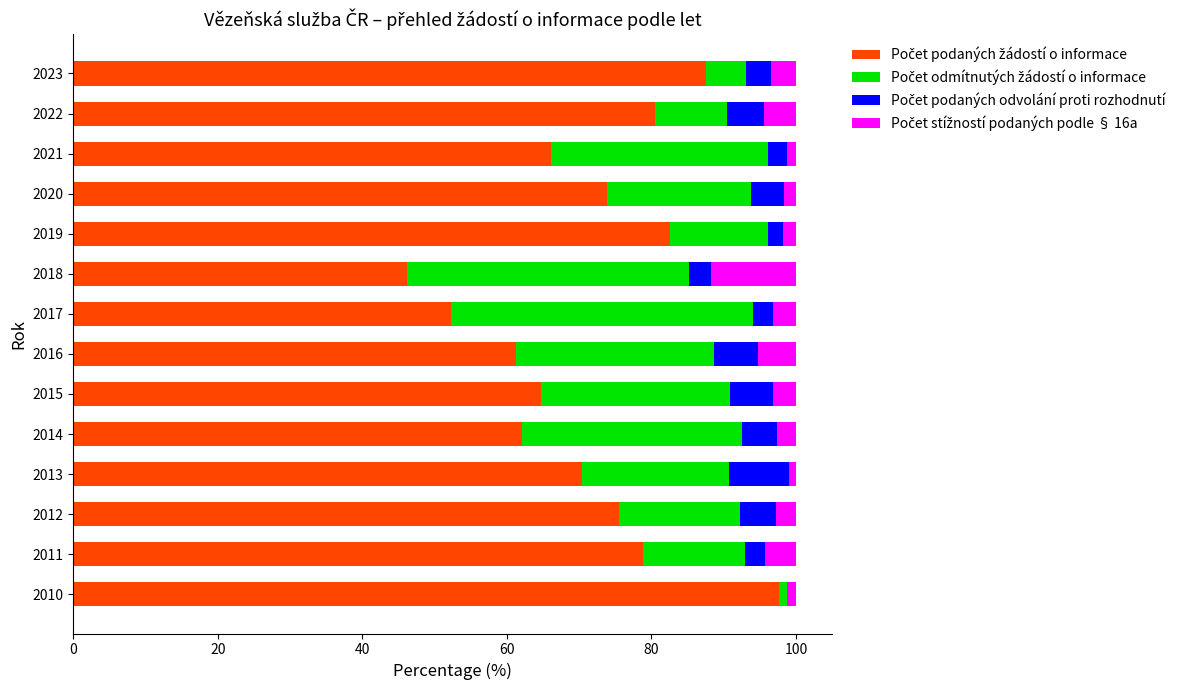

What is the total value across all series at 2022?

100.0